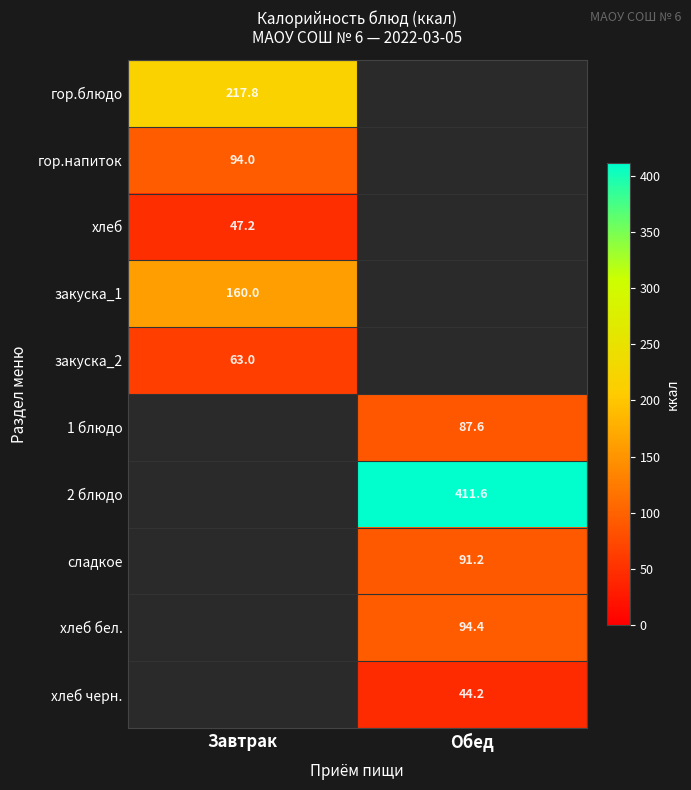

Is it true that закуска_1 equals 263.4 at Завтрак?

False